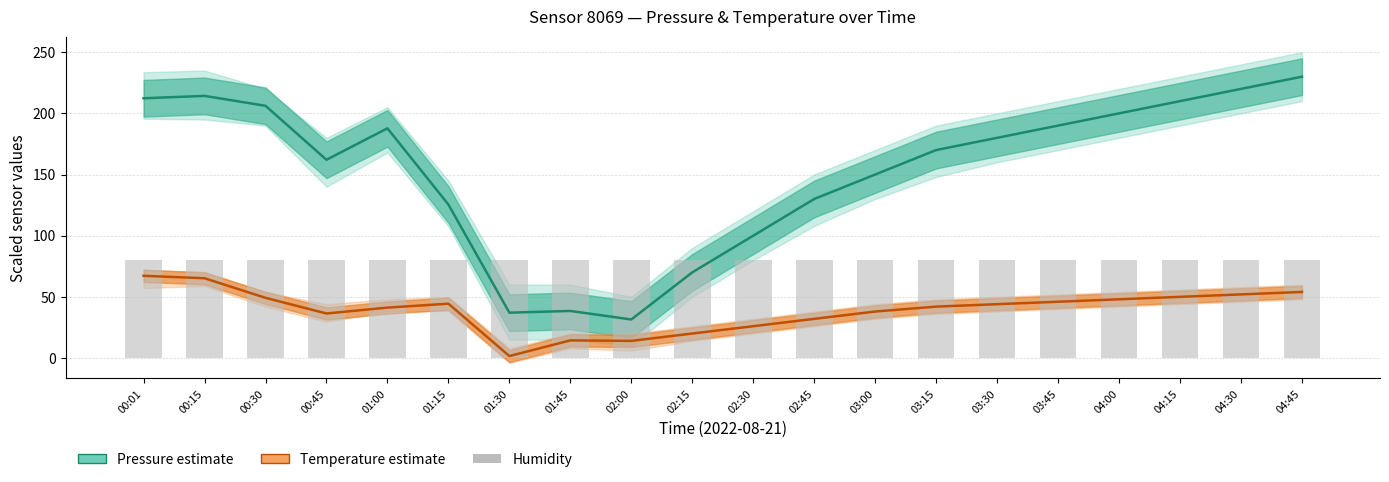

Are the bars horizontal?

No